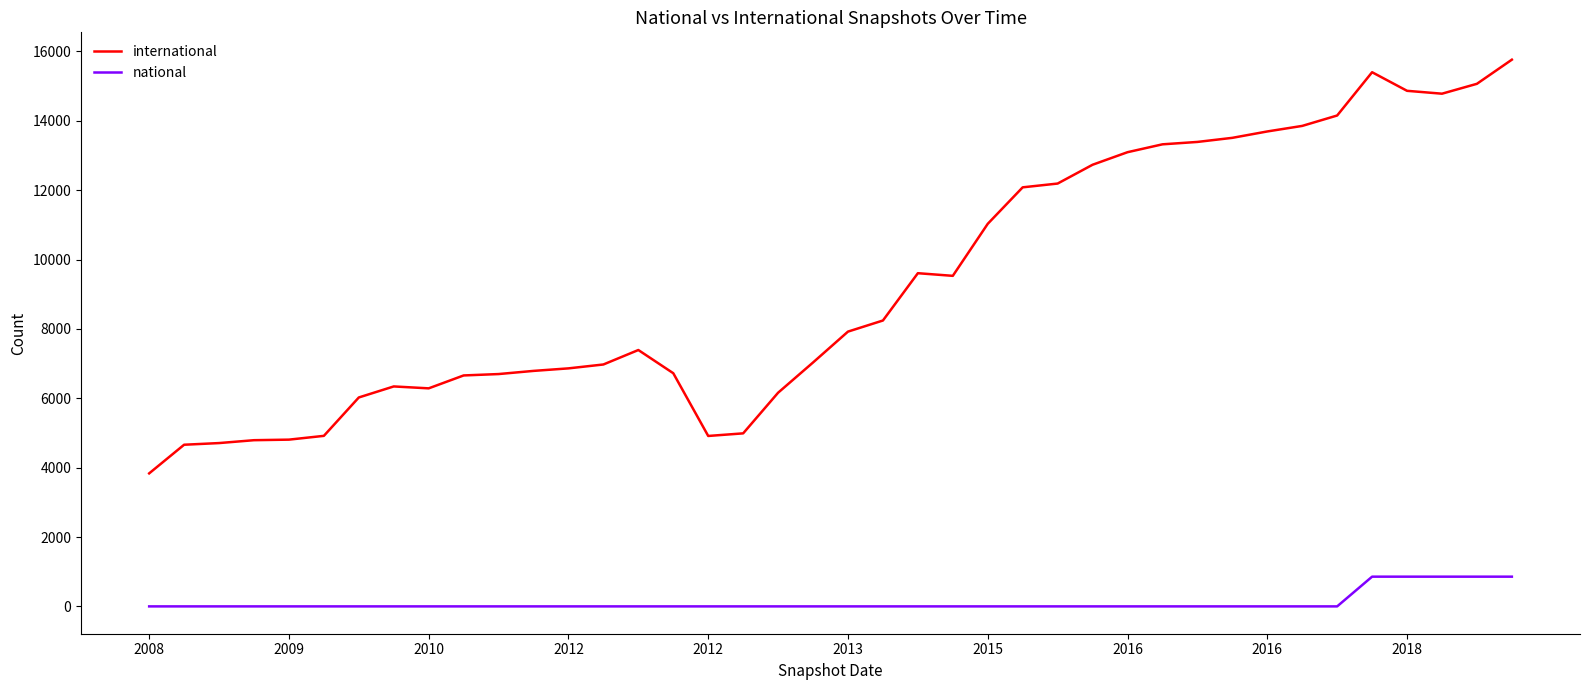

Rank the series by their maximum value, from highest to lowest.

international, national